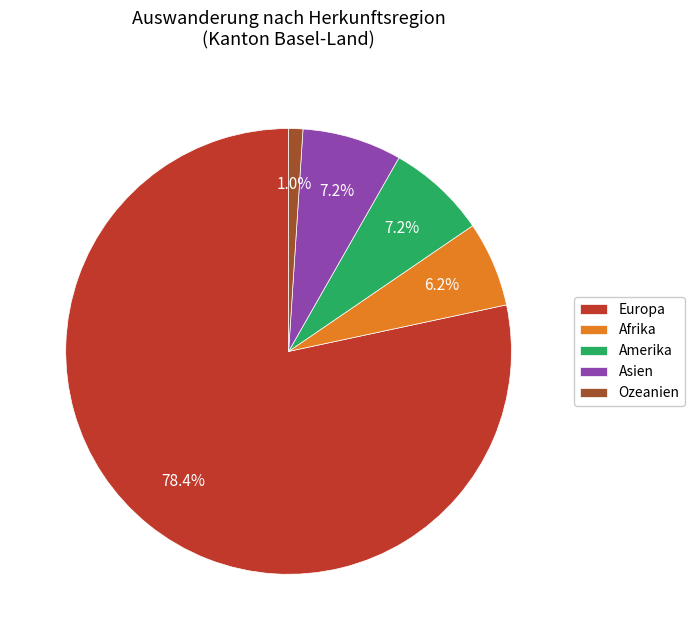

Does Europa account for over 50% of the chart?

Yes